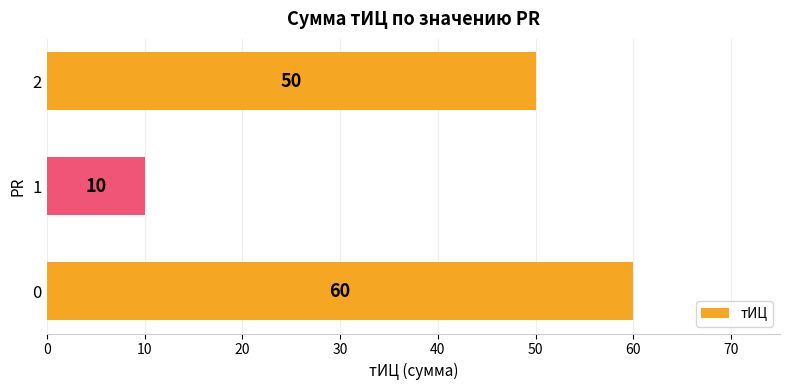

What is the change in value from 0 to 1?

-50